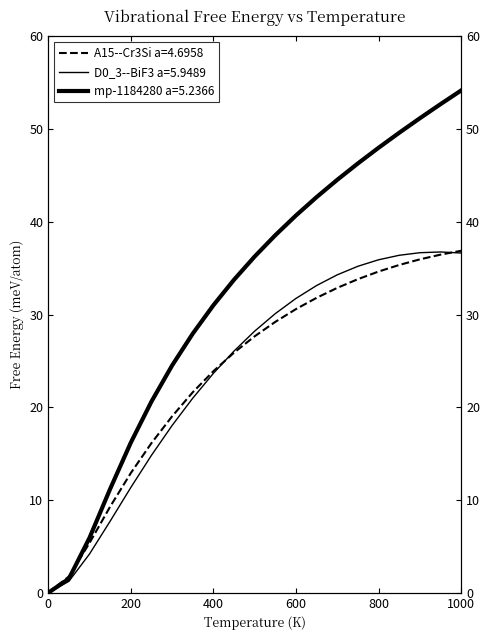

How many categories are shown in the chart?

21